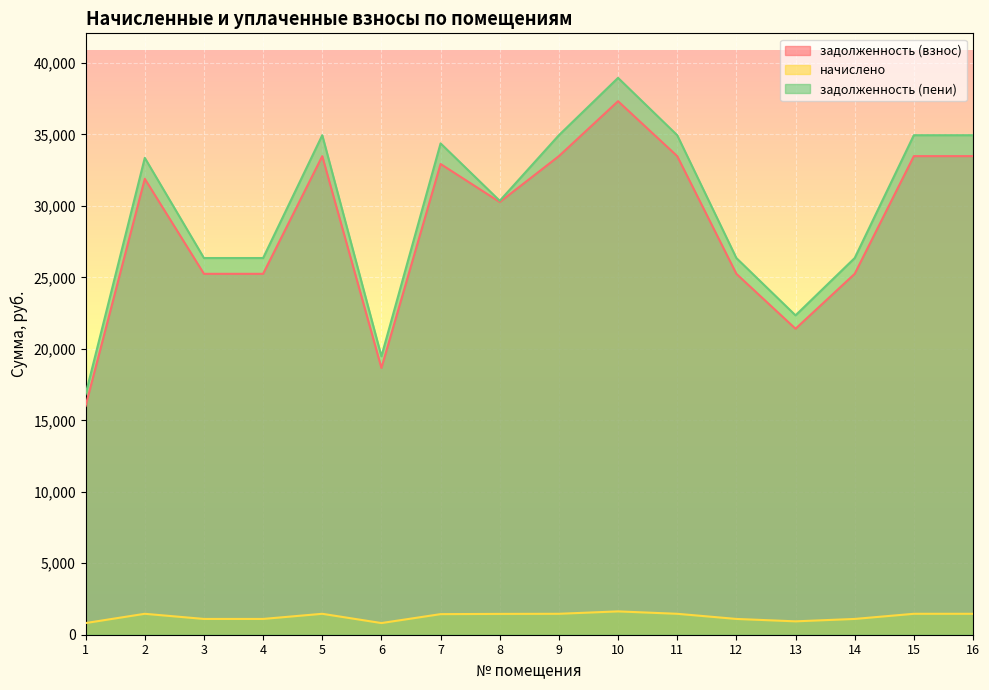

How many interior local valleys does the задолженность (взнос) series have?

3